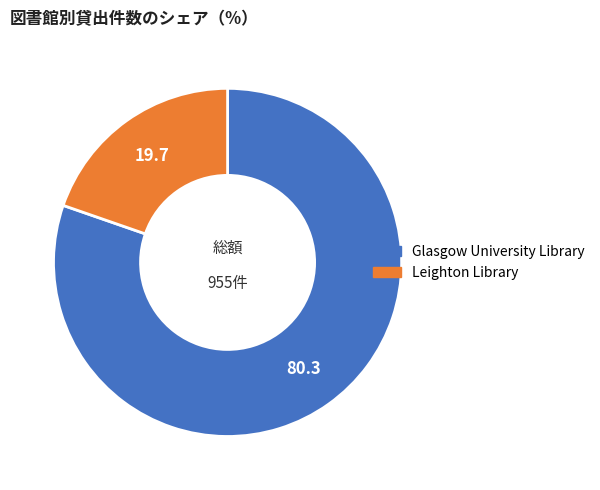

What is the majority slice?

Glasgow University Library